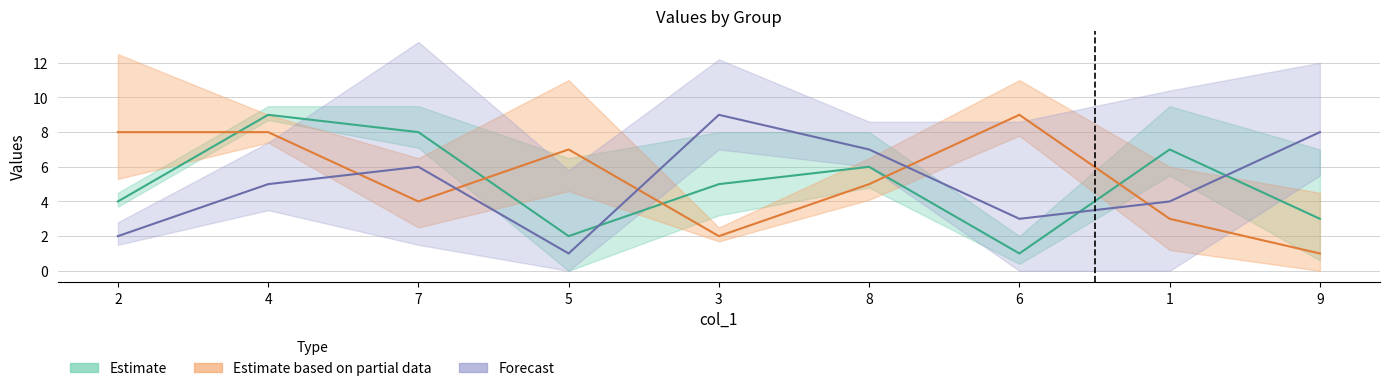

What is the label of the 8th point from the left?

1